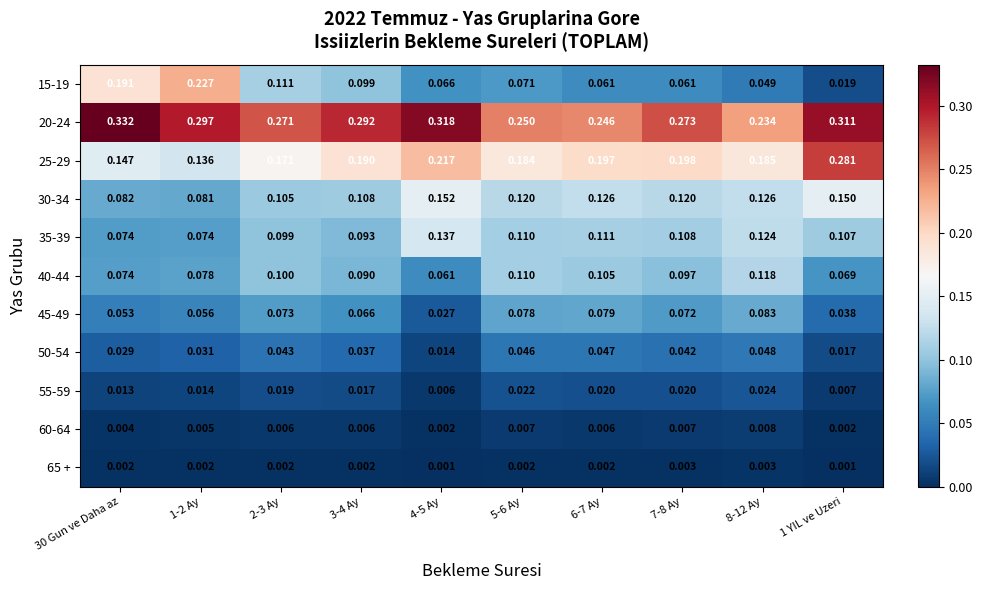

What is the total value across all series at 5-6 Ay?

1.0